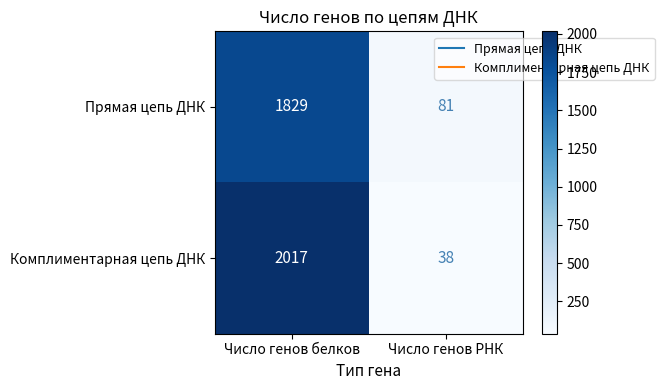

What is the sum of all Комплиментарная цепь ДНК values?

2055